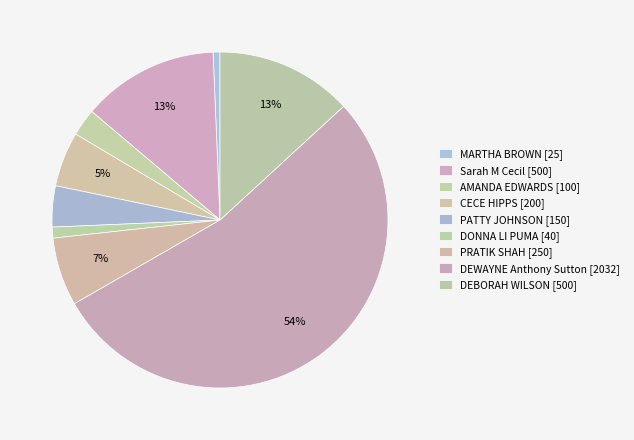

How many segments does this pie chart have?

9